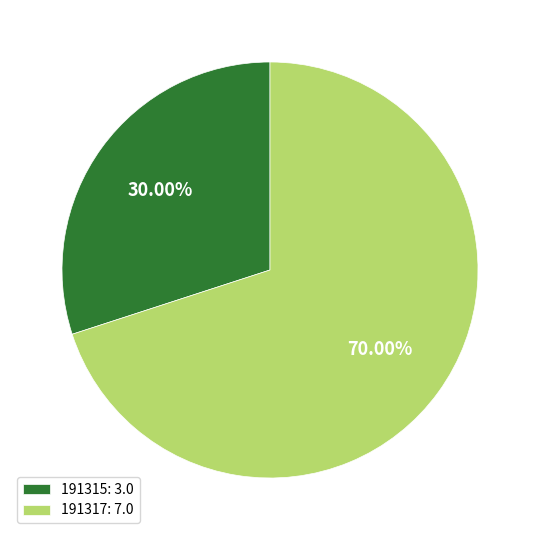

To the nearest percent, what is the difference between the 191317 and 191315 slice percentages?

40%